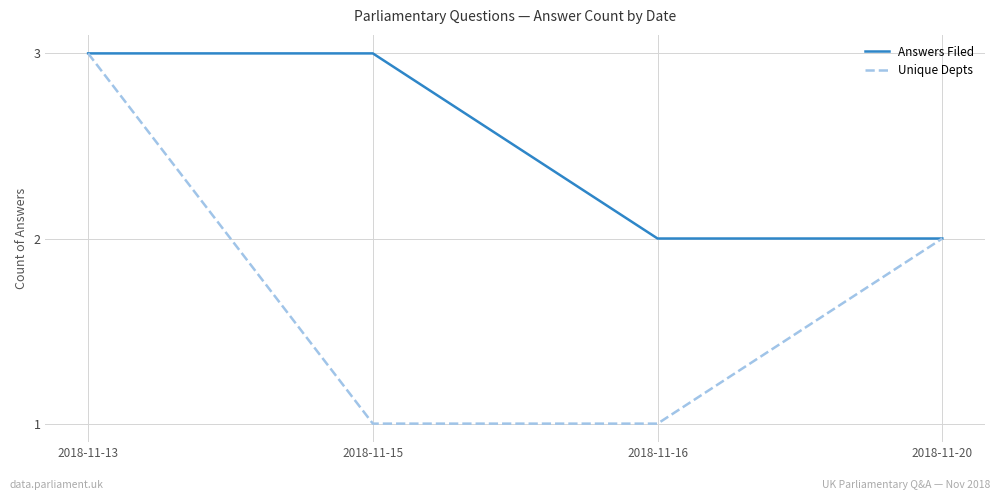

Is the value of Answers Filed at 2018-11-13 greater than the value of Unique Depts at 2018-11-15?

Yes